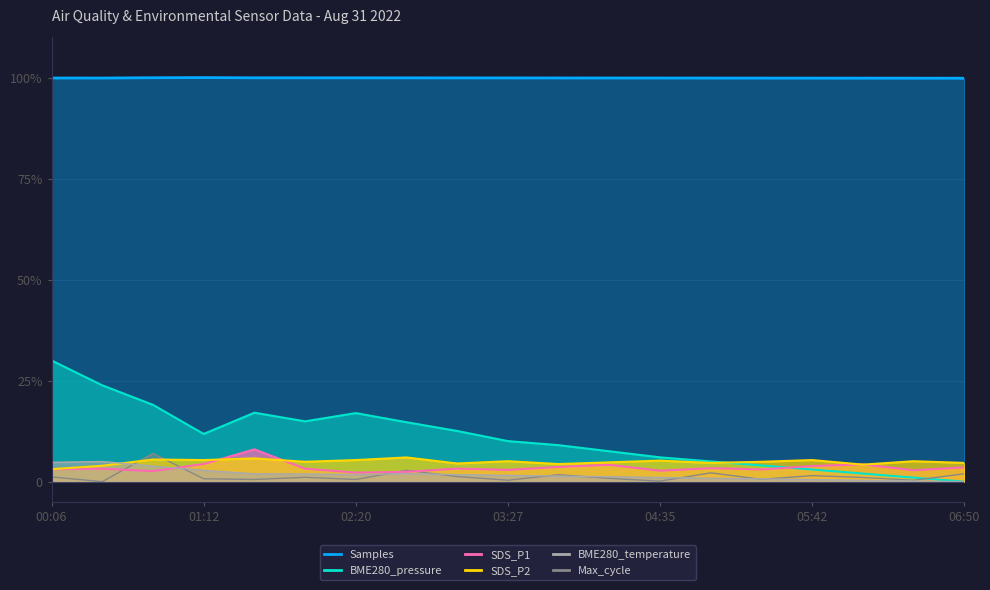

What are all the series names shown in the legend?

BME280_pressure, Samples, SDS_P1, SDS_P2, BME280_temperature, Max_cycle